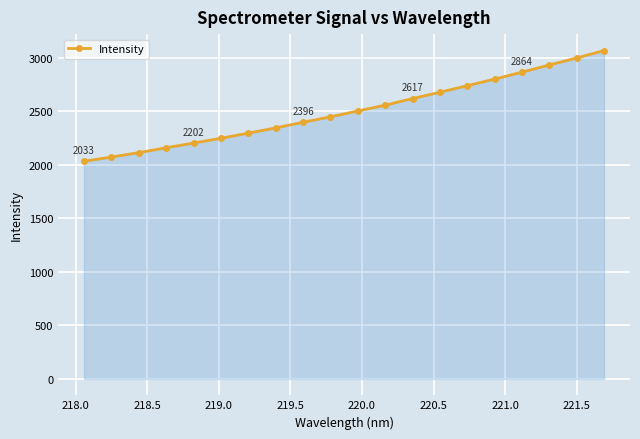

How many values are below 2501?

10